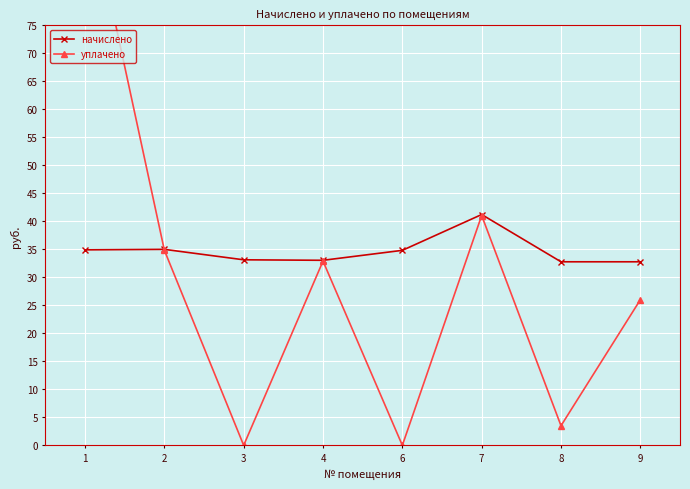

How many values in the начислено series are below 34?

4